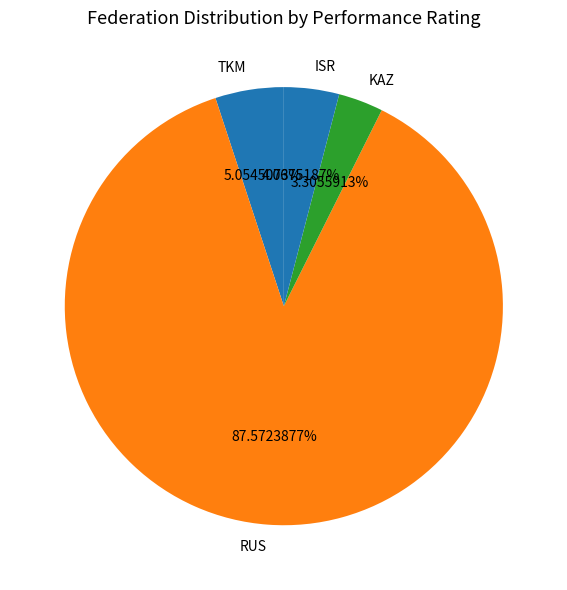

The RUS slice represents 17% of the pie. True or false?

False